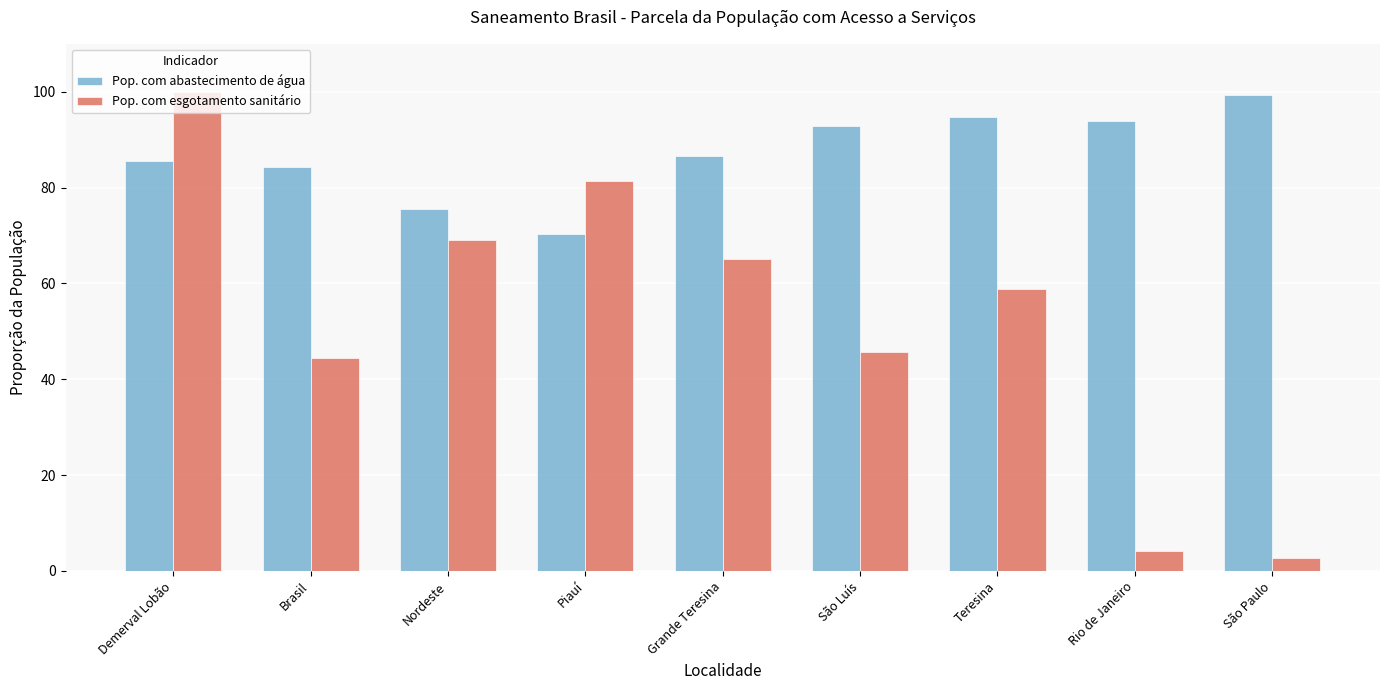

Is the value of Pop. com abastecimento de água at Grande Teresina greater than the value of Pop. com esgotamento sanitário at São Paulo?

Yes